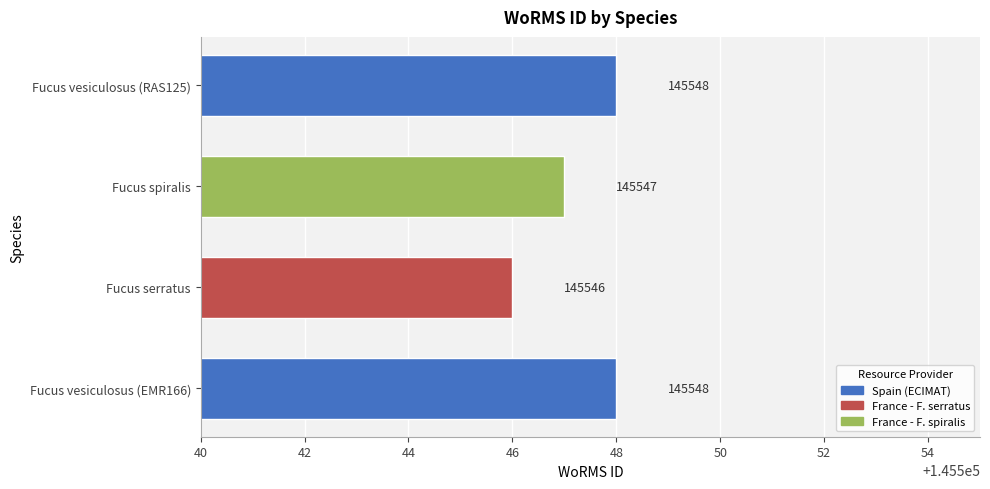

Reading bottom to top, list all the values displayed in this chart.

Fucus vesiculosus (EMR166)=145548	Fucus serratus=145546	Fucus spiralis=145547	Fucus vesiculosus (RAS125)=145548